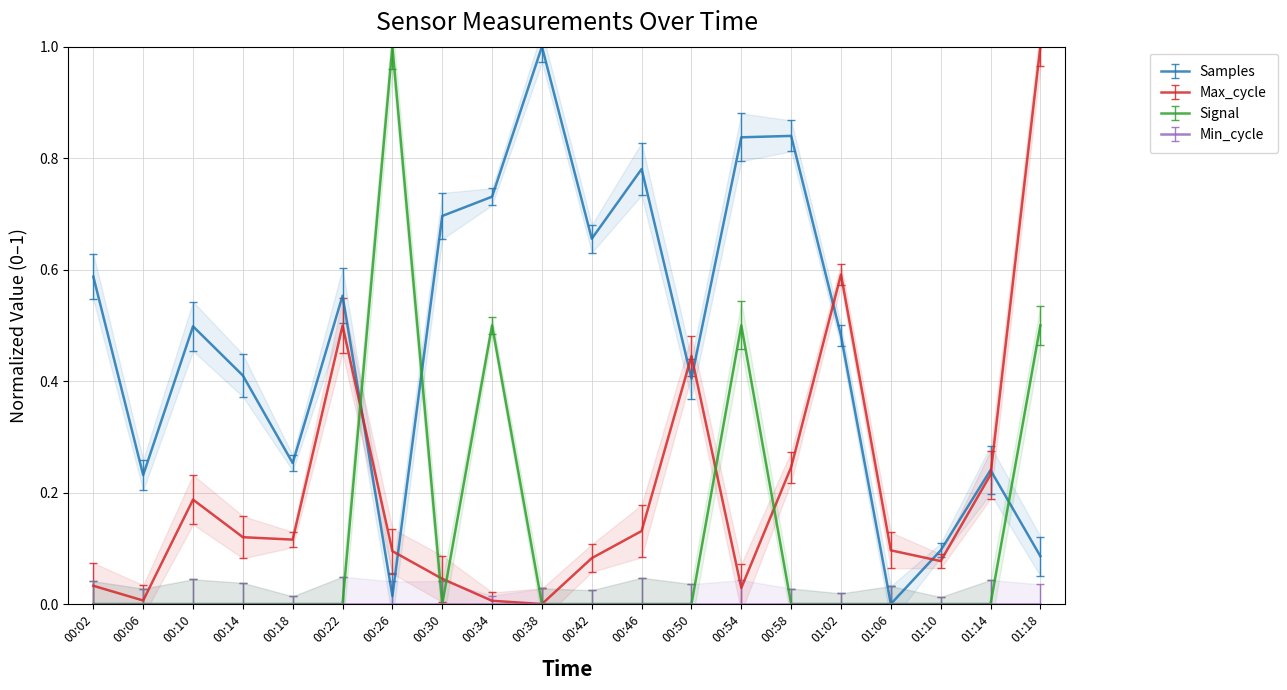

How many data points does each series have?

20